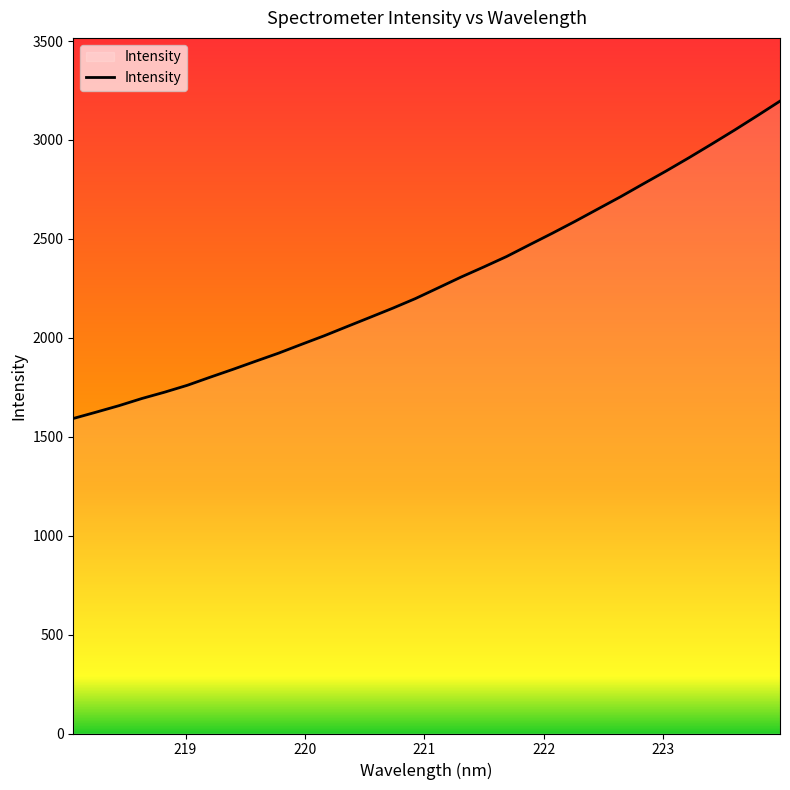

Count the number of categories in the chart.

32